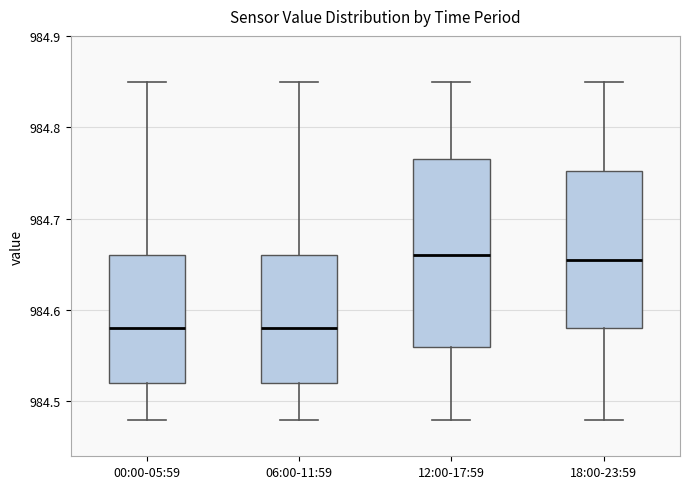

Where does the median line of the box for 18:00-23:59 sit on the y-axis? The values are not printed on the chart, so give them approximately, as read against the axis.

984.66